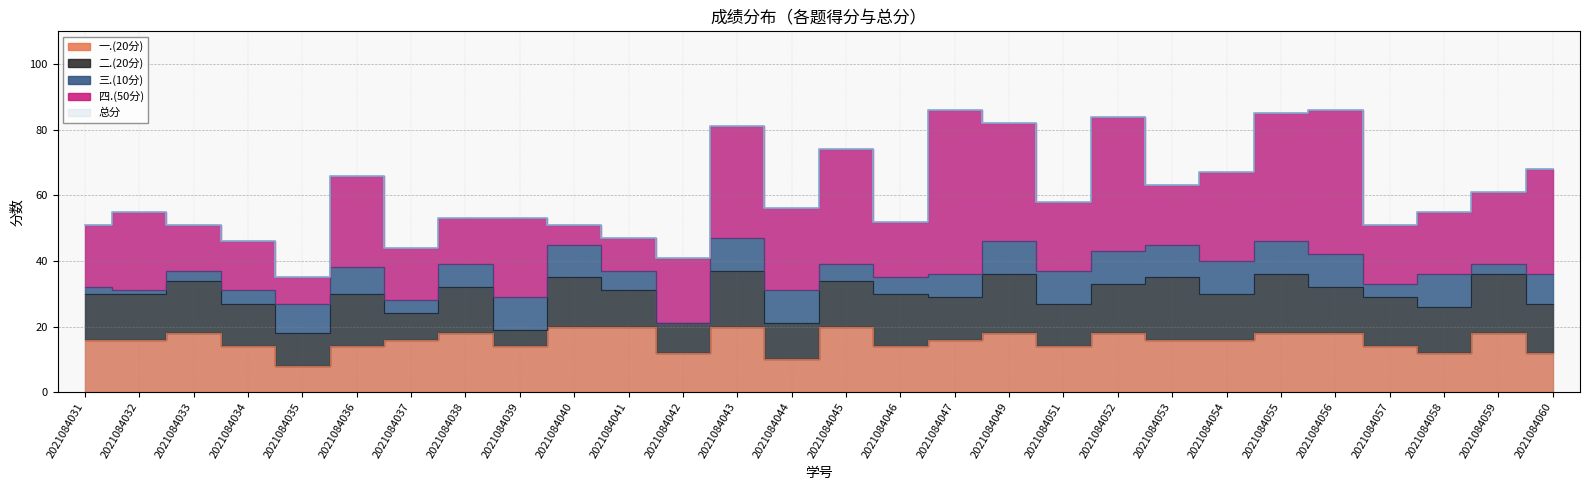

What is the value of the 三.(10分) point at the 25th from the left?

4